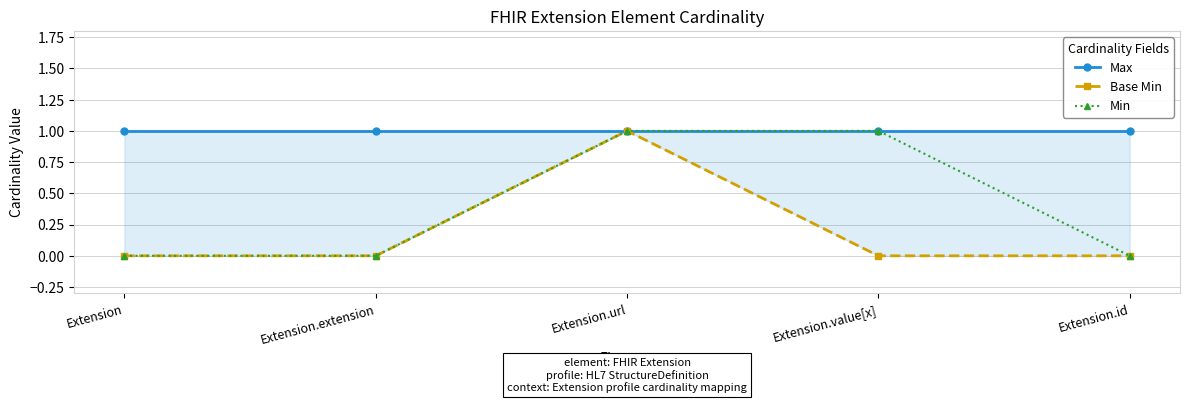

True or false: Min and Max cross at least once.

False